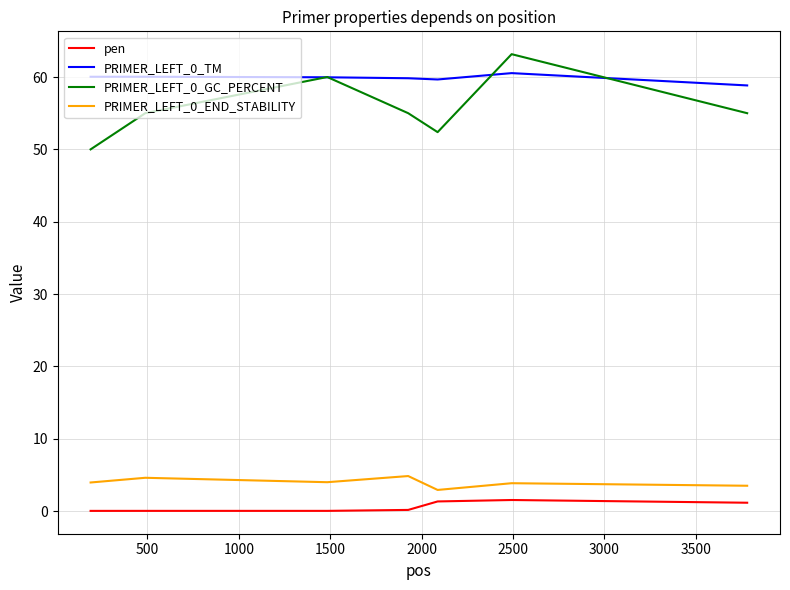

True or false: pen and PRIMER_LEFT_0_GC_PERCENT cross at least once.

False